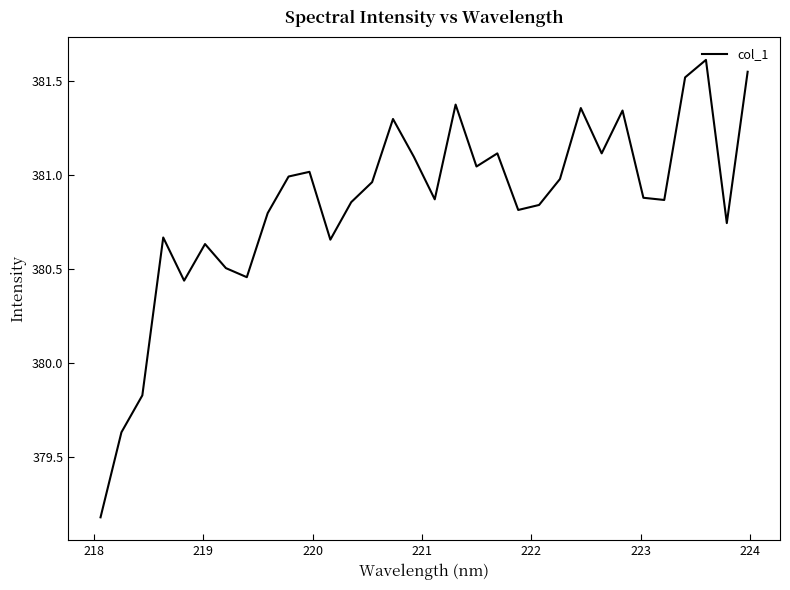

What is the minimum value shown in the chart?

379.2